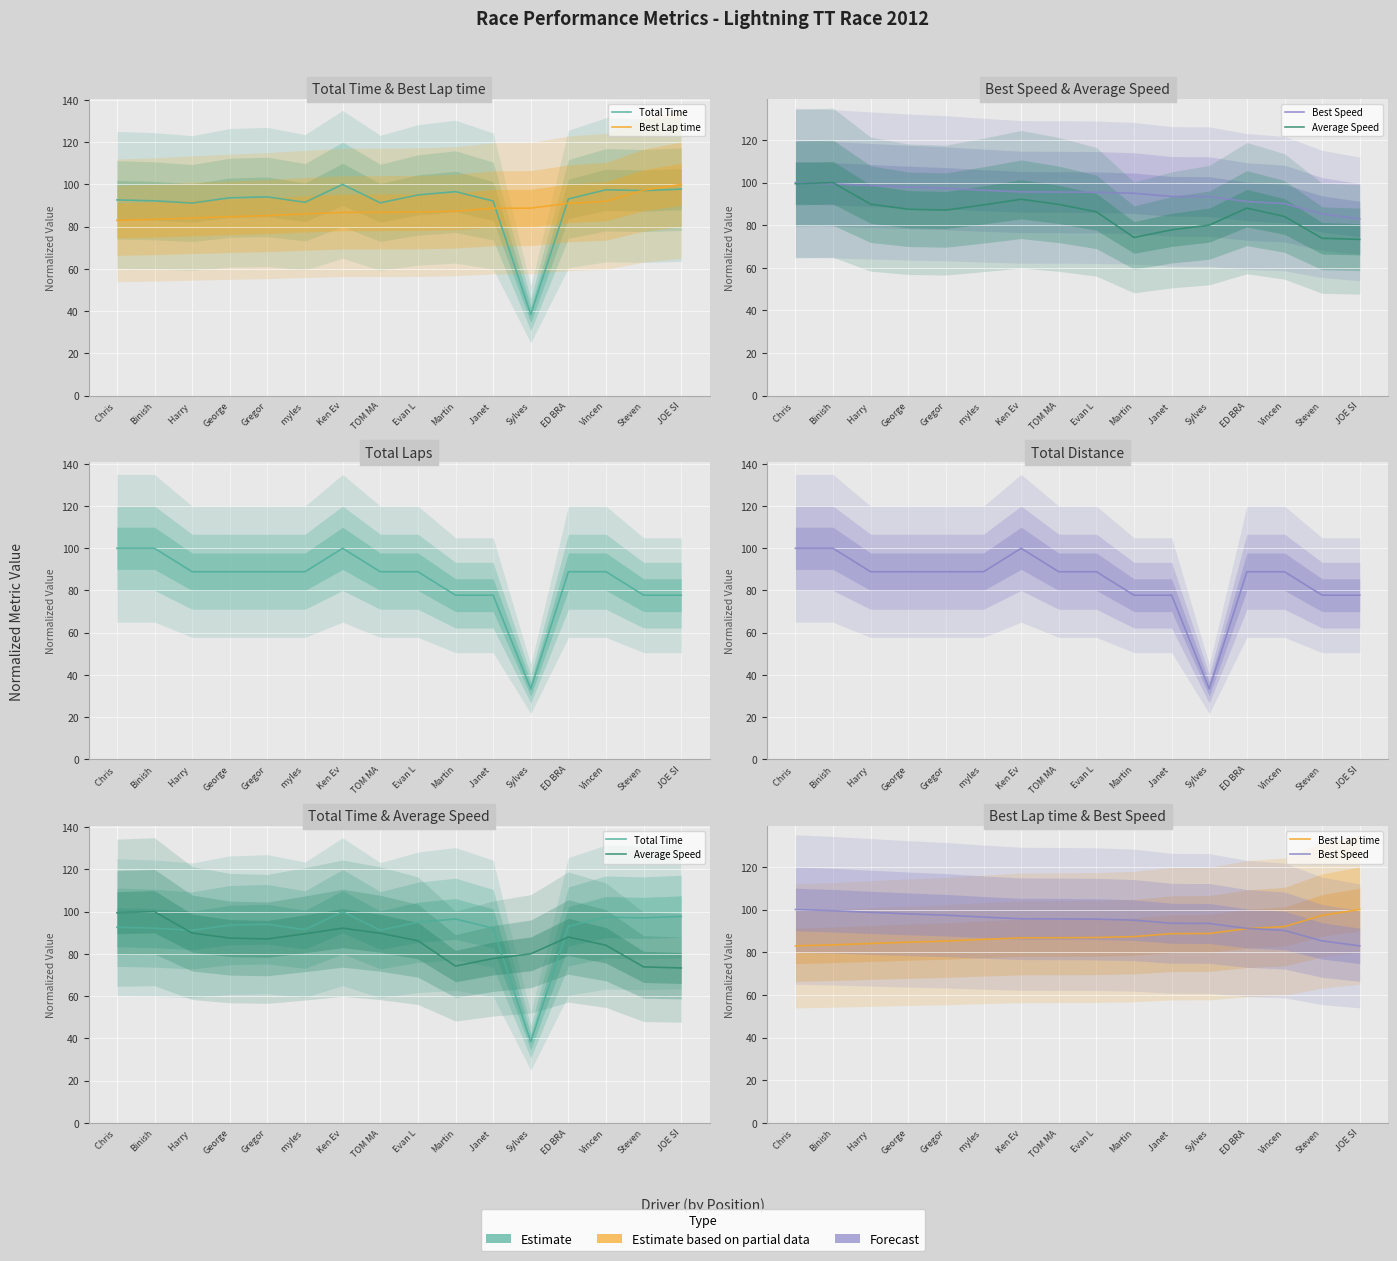

Reading left to right, list all the values displayed in this chart.

Total Time: 92.7	92.2	91.2	93.6	94.1	91.5	100.0	91.3	95.0	96.6	92.1	38.4	93.1	97.4	97.1	97.7
Best Lap time: 83.0	83.4	84.1	84.7	85.2	86.0	86.7	86.8	86.9	87.3	88.7	88.8	91.0	92.0	97.3	100.0
Best Speed: 100.0	99.4	98.7	98.0	97.4	96.4	95.7	95.6	95.5	95.0	93.5	93.5	91.1	90.2	85.3	83.0
Average Speed: 99.5	100.0	89.9	87.5	87.1	89.5	92.2	89.8	86.3	74.3	77.8	80.1	88.0	84.1	73.9	73.4
Total Laps: 100.0	100.0	88.9	88.9	88.9	88.9	100.0	88.9	88.9	77.8	77.8	33.3	88.9	88.9	77.8	77.8
Total Distance: 100.0	100.0	88.9	88.9	88.9	88.9	100.0	88.9	88.9	77.8	77.8	33.3	88.9	88.9	77.8	77.8